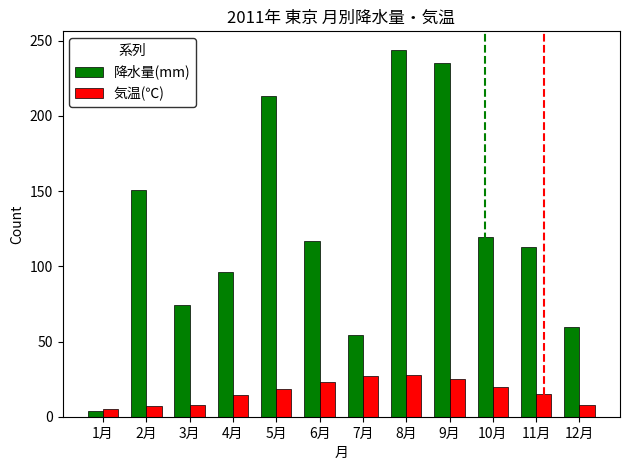

Rank the series at 3月 from highest to lowest value.

降水量(mm), 気温(℃)